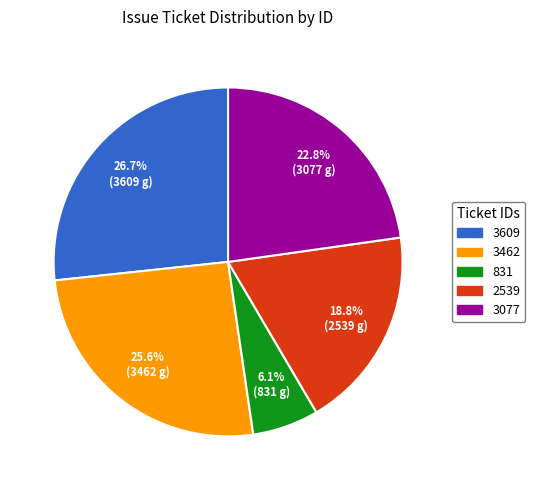

Do 3077 and 3462 together represent more than half of the pie?

No